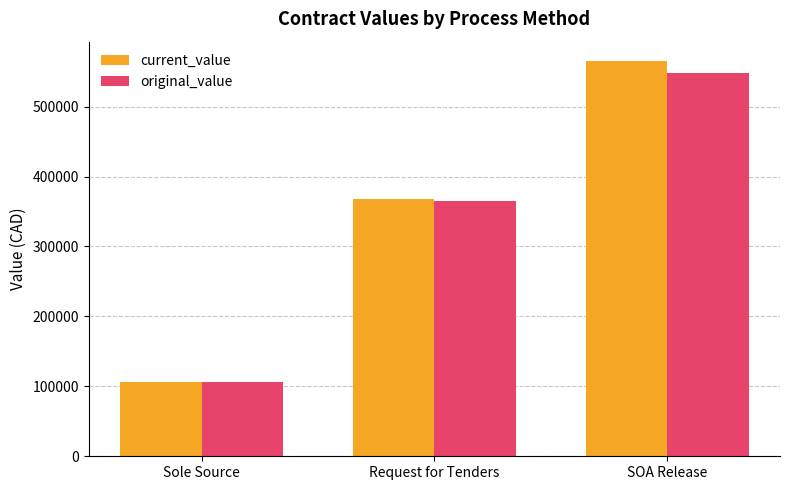

Between Request for Tenders and SOA Release, which series saw the biggest shift?

current_value